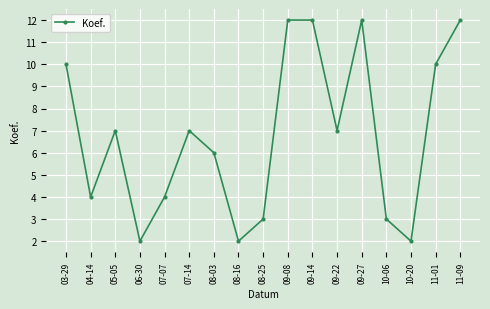

Does the chart have visible grid lines?

Yes